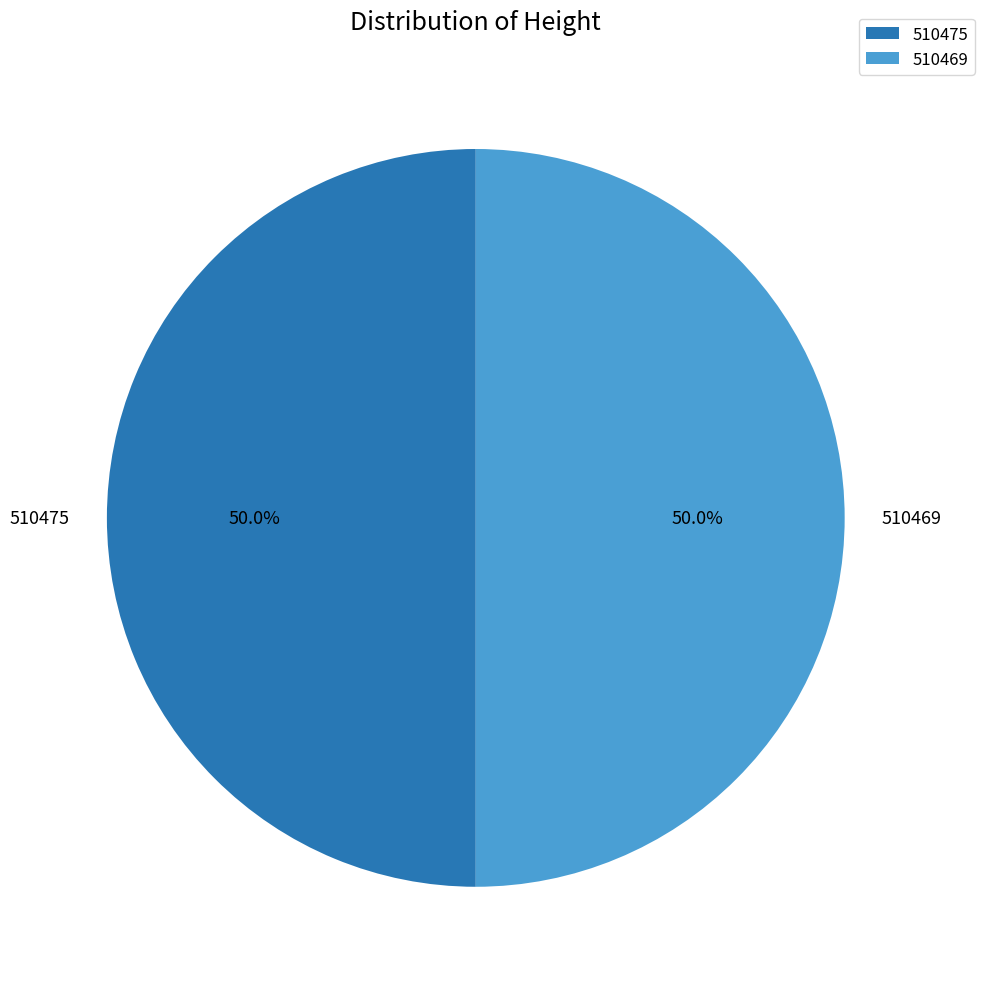

Is it true that 510475 is 40% of the pie?

False